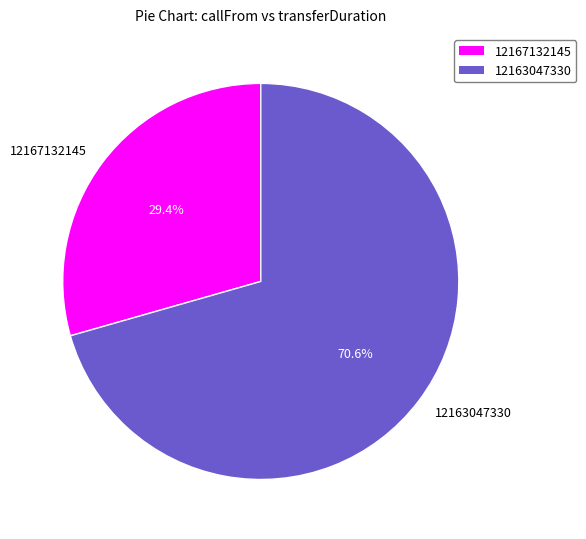

What portion of the pie excludes 12163047330?

29.4%